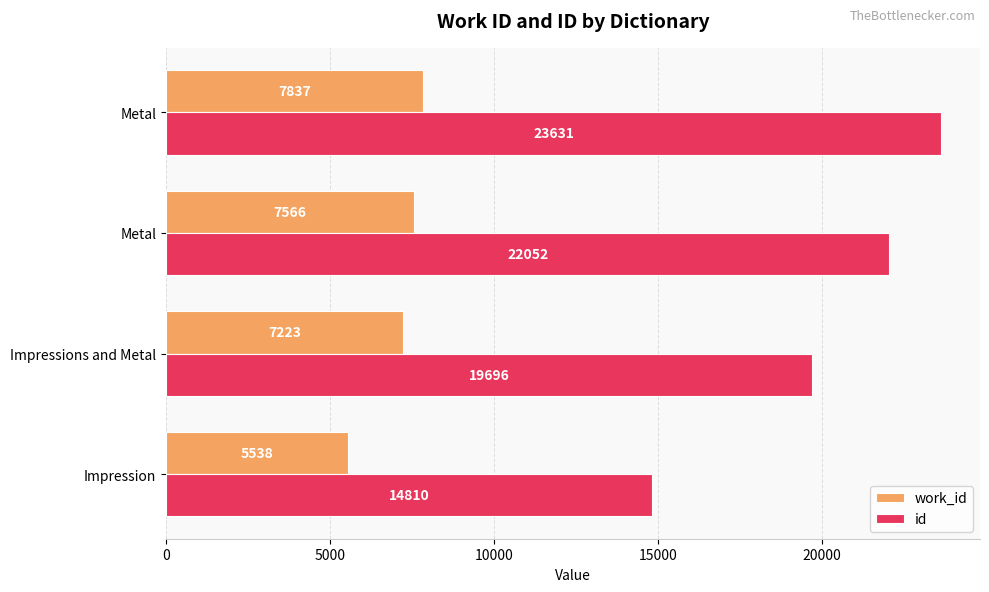

How many data points does each series have?

4